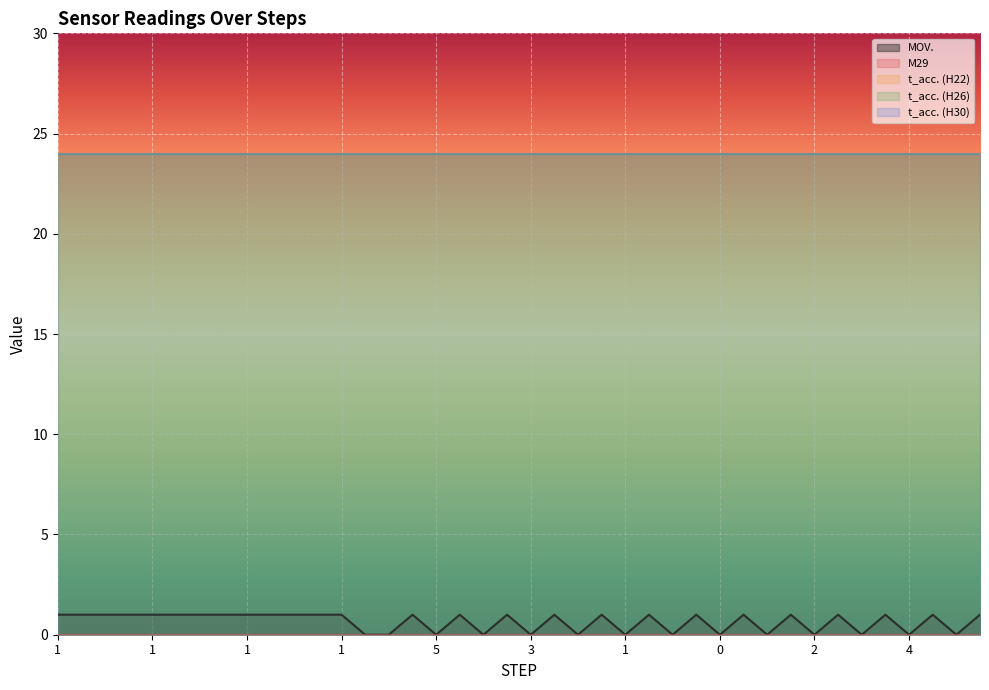

Reading left to right, list all the values displayed in this chart.

MOV.: 1=1	2=1	6=1	5=1	1=1	2=1	6=1	5=1	1=1	2=1	6=1	5=1	1=1	0=0	0=0	5=1	5=0	4=1	4=0	3=1	3=0	2=1	2=0	1=1	1=0	0=1	0=0	0=1	0=0	1=1	1=0	2=1	2=0	3=1	3=0	4=1	4=0	5=1	5=0	6=1
M29: 1=0	2=0	6=0	5=0	1=0	2=0	6=0	5=0	1=0	2=0	6=0	5=0	1=0	0=0	0=0	5=0	5=0	4=0	4=0	3=0	3=0	2=0	2=0	1=0	1=0	0=0	0=0	0=0	0=0	1=0	1=0	2=0	2=0	3=0	3=0	4=0	4=0	5=0	5=0	6=0
t_acc. (H22): 1=24	2=24	6=24	5=24	1=24	2=24	6=24	5=24	1=24	2=24	6=24	5=24	1=24	0=24	0=24	5=24	5=24	4=24	4=24	3=24	3=24	2=24	2=24	1=24	1=24	0=24	0=24	0=24	0=24	1=24	1=24	2=24	2=24	3=24	3=24	4=24	4=24	5=24	5=24	6=24
t_acc. (H26): 1=24	2=24	6=24	5=24	1=24	2=24	6=24	5=24	1=24	2=24	6=24	5=24	1=24	0=24	0=24	5=24	5=24	4=24	4=24	3=24	3=24	2=24	2=24	1=24	1=24	0=24	0=24	0=24	0=24	1=24	1=24	2=24	2=24	3=24	3=24	4=24	4=24	5=24	5=24	6=24
t_acc. (H30): 1=24	2=24	6=24	5=24	1=24	2=24	6=24	5=24	1=24	2=24	6=24	5=24	1=24	0=24	0=24	5=24	5=24	4=24	4=24	3=24	3=24	2=24	2=24	1=24	1=24	0=24	0=24	0=24	0=24	1=24	1=24	2=24	2=24	3=24	3=24	4=24	4=24	5=24	5=24	6=24